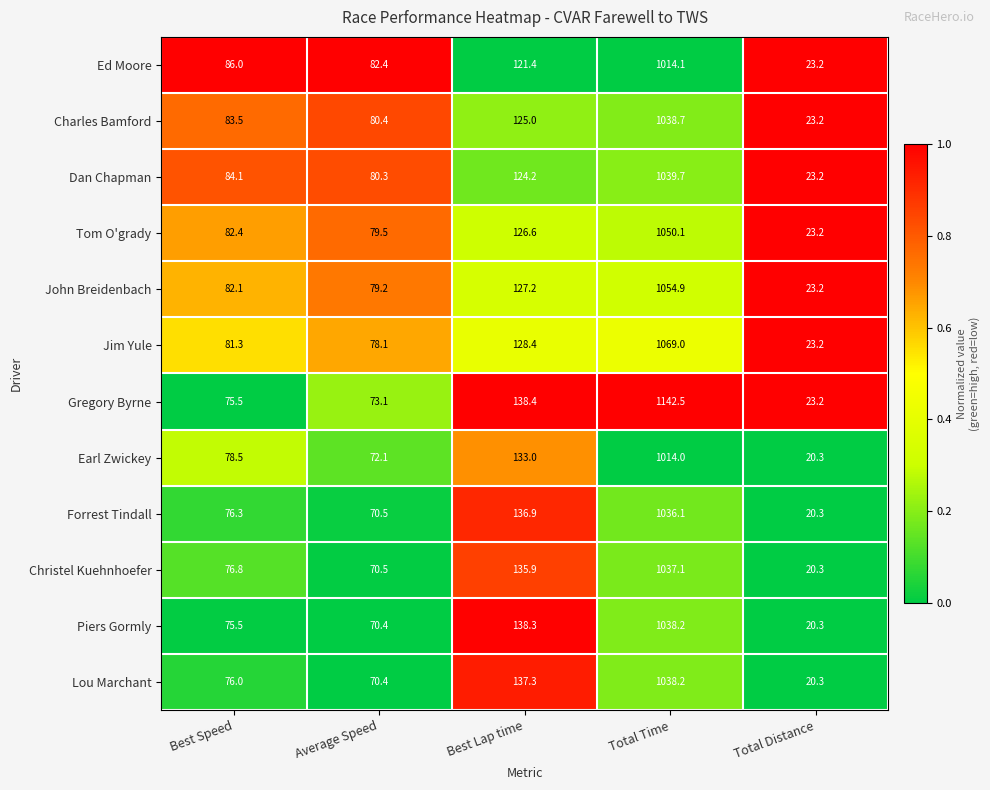

What is the average value of the Ed Moore series?

265.4